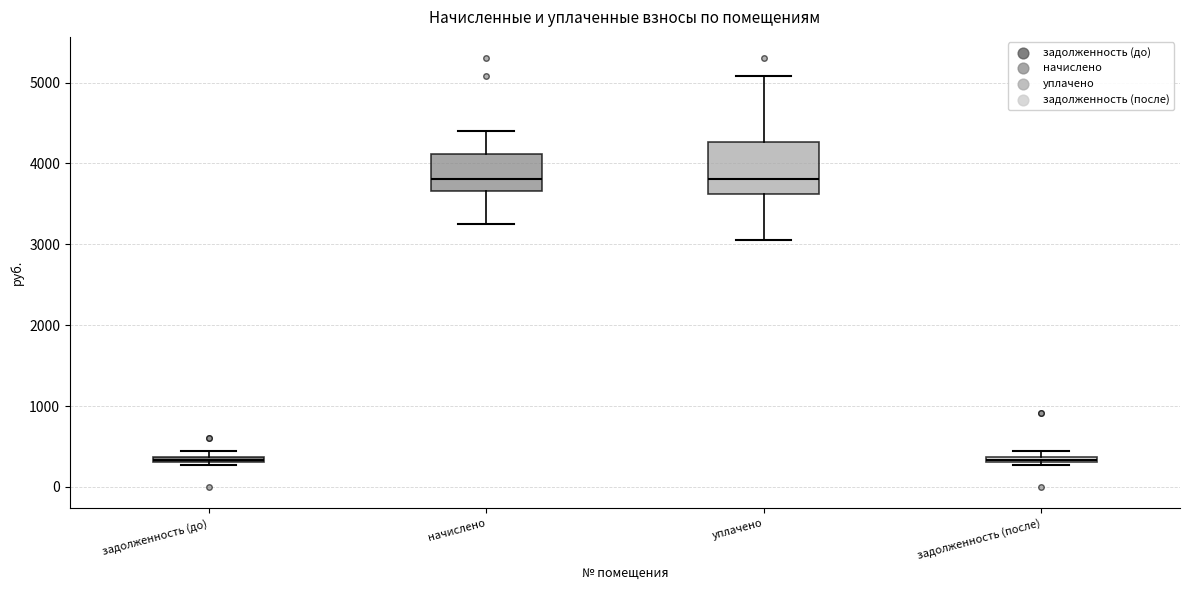

Where does the median line of the box for начислено sit on the y-axis? The values are not printed on the chart, so give them approximately, as read against the axis.

3800